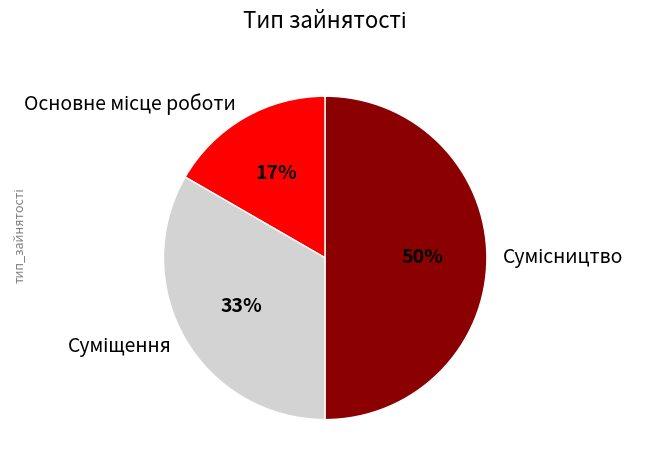

How many segments does this pie chart have?

3